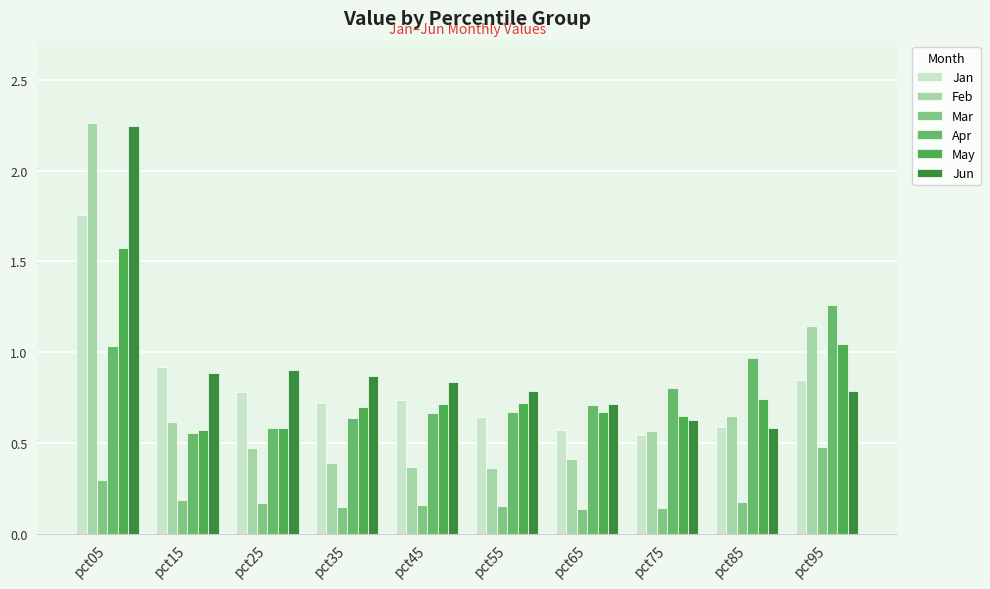

Count the number of categories in the chart.

10